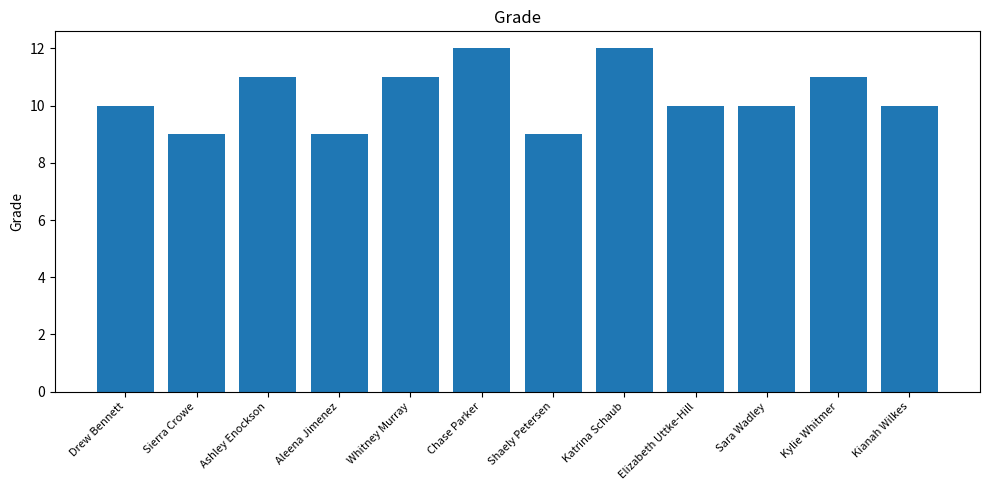

Are the bars horizontal?

No